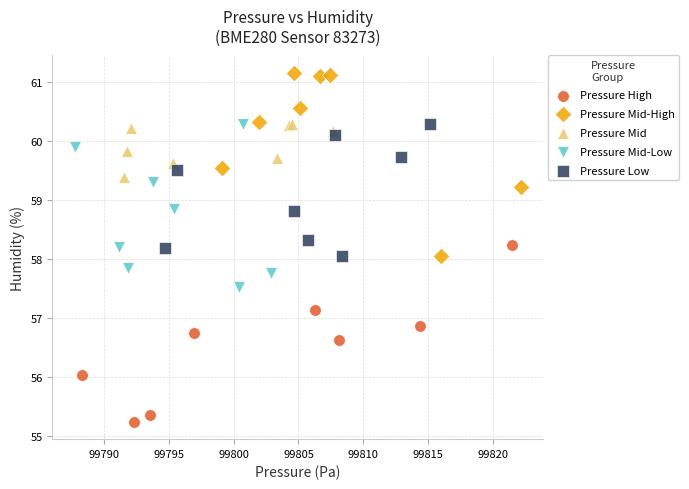

Which series reaches the minimum Y coordinate?

Pressure High